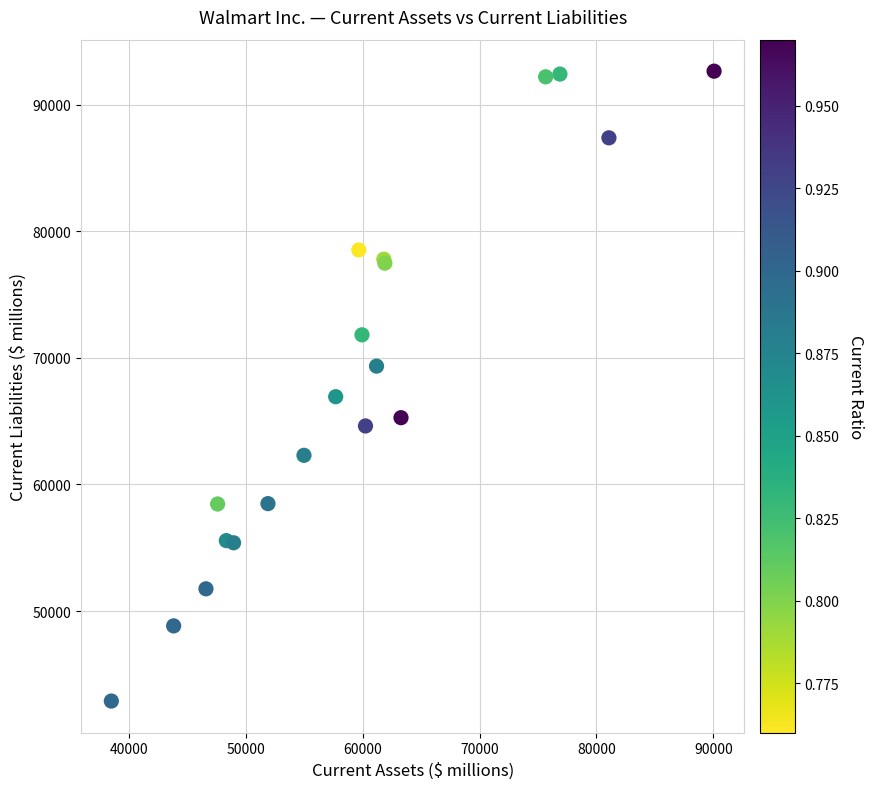

What Y value in the scatter plot is closest to 67766?

66928